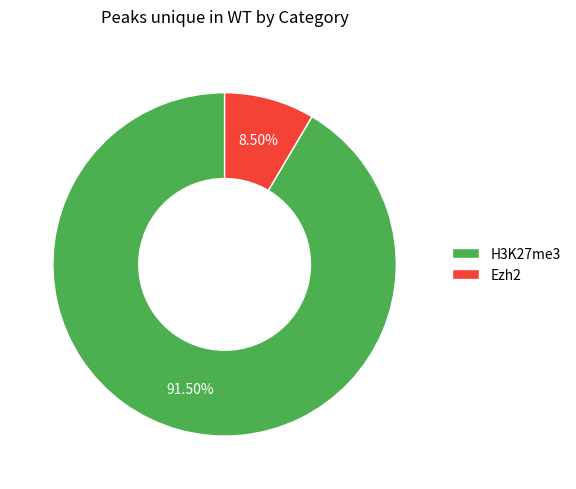

Which slice is the smallest?

Ezh2